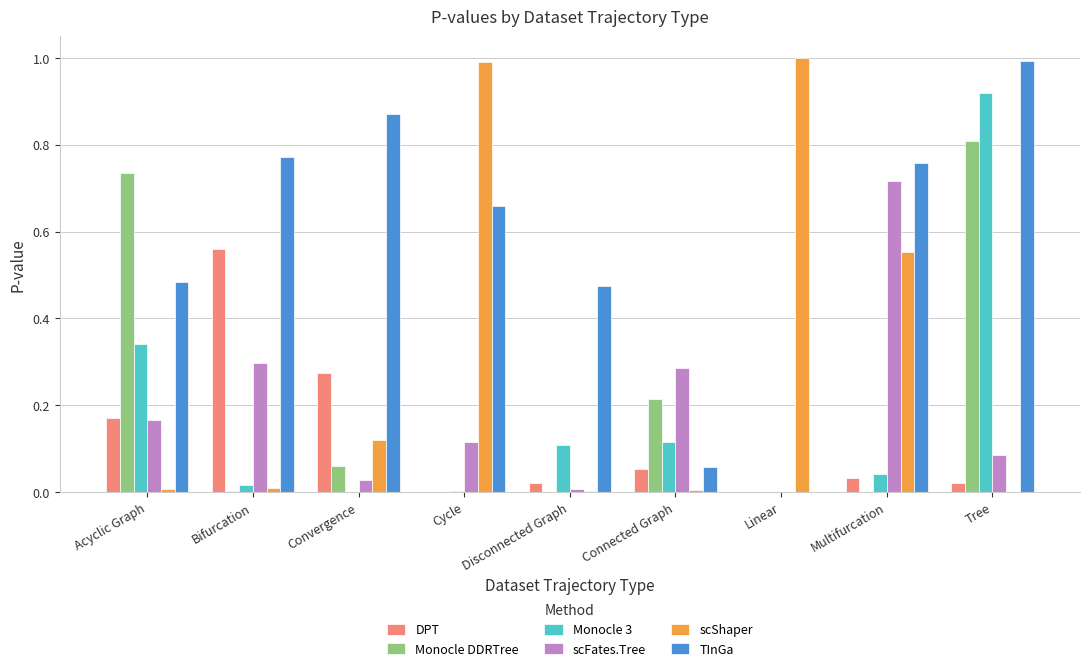

Which series has the largest total across all categories?

TInGa